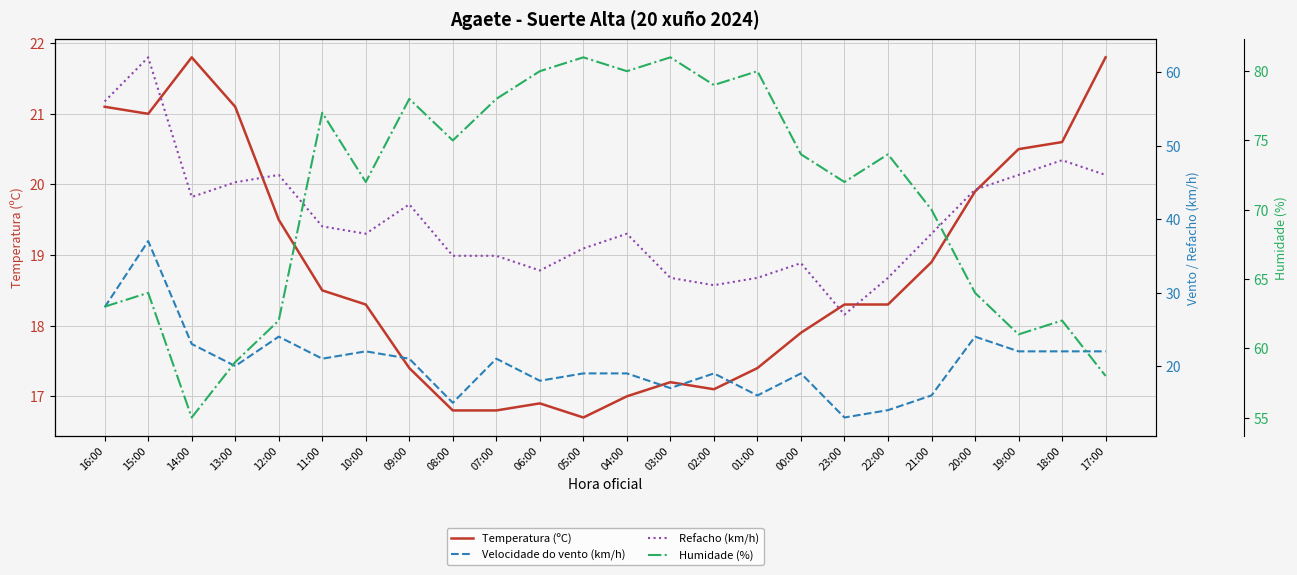

At which label is Velocidade do vento (km/h) closest to 25?

12:00